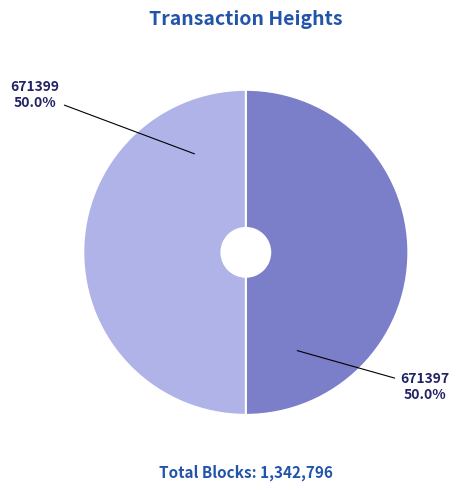

How many segments does this pie chart have?

2